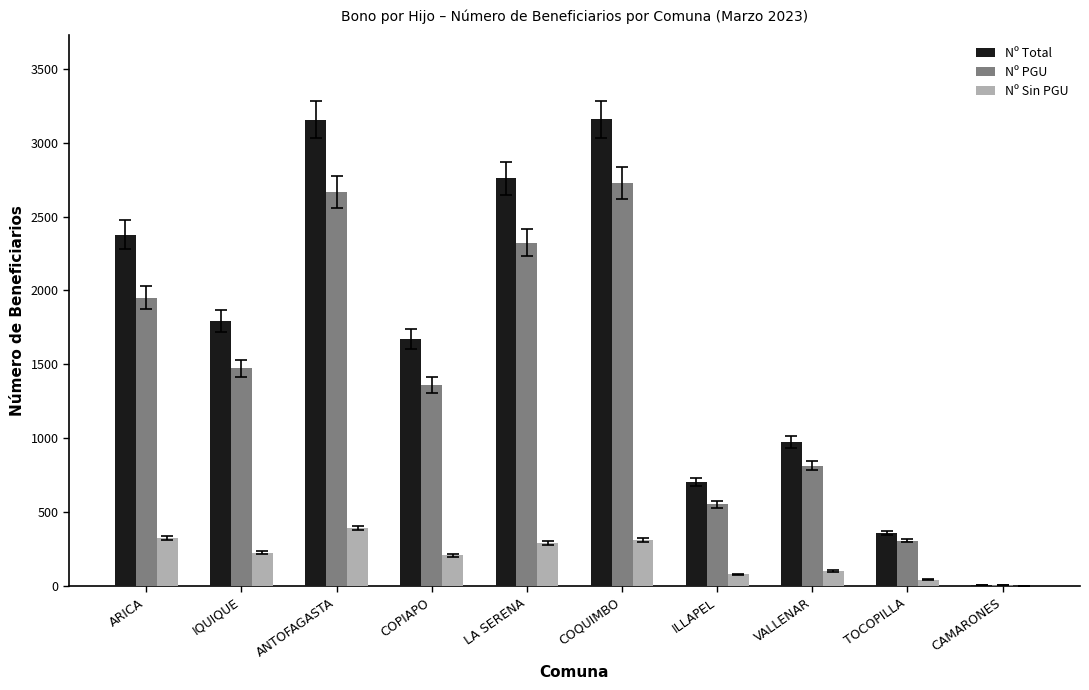

The value of Nº PGU at VALLENAR is 1271. True or false?

False